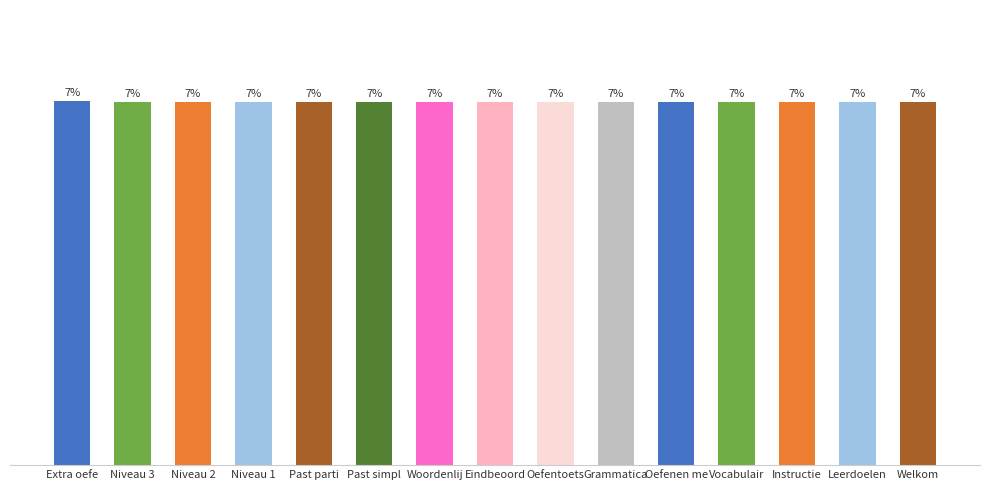

Are the bars horizontal?

No